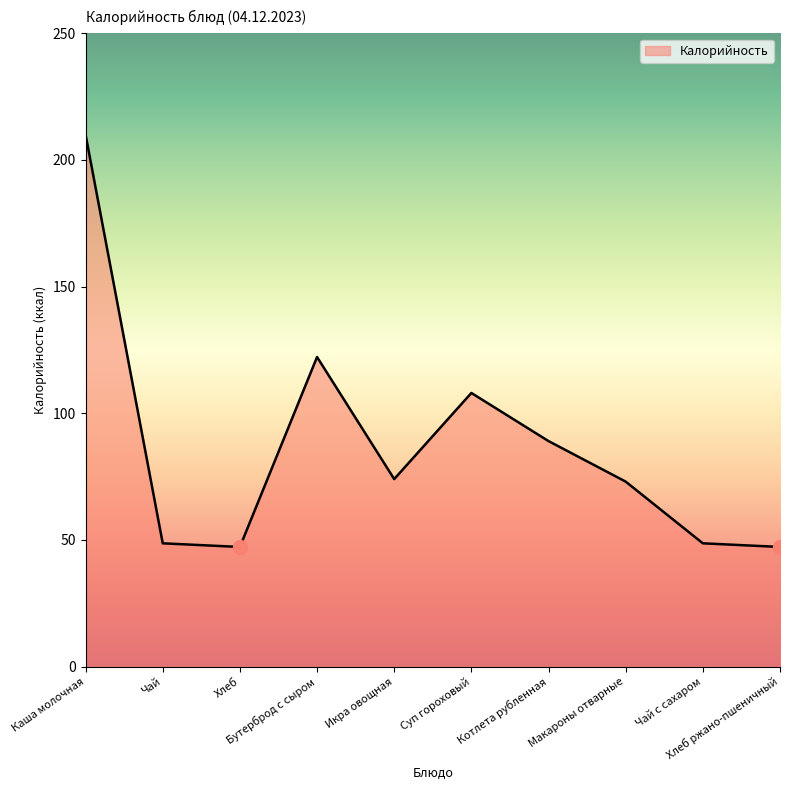

What is the ratio of the value at Хлеб to the value at Чай с сахаром?

1.0